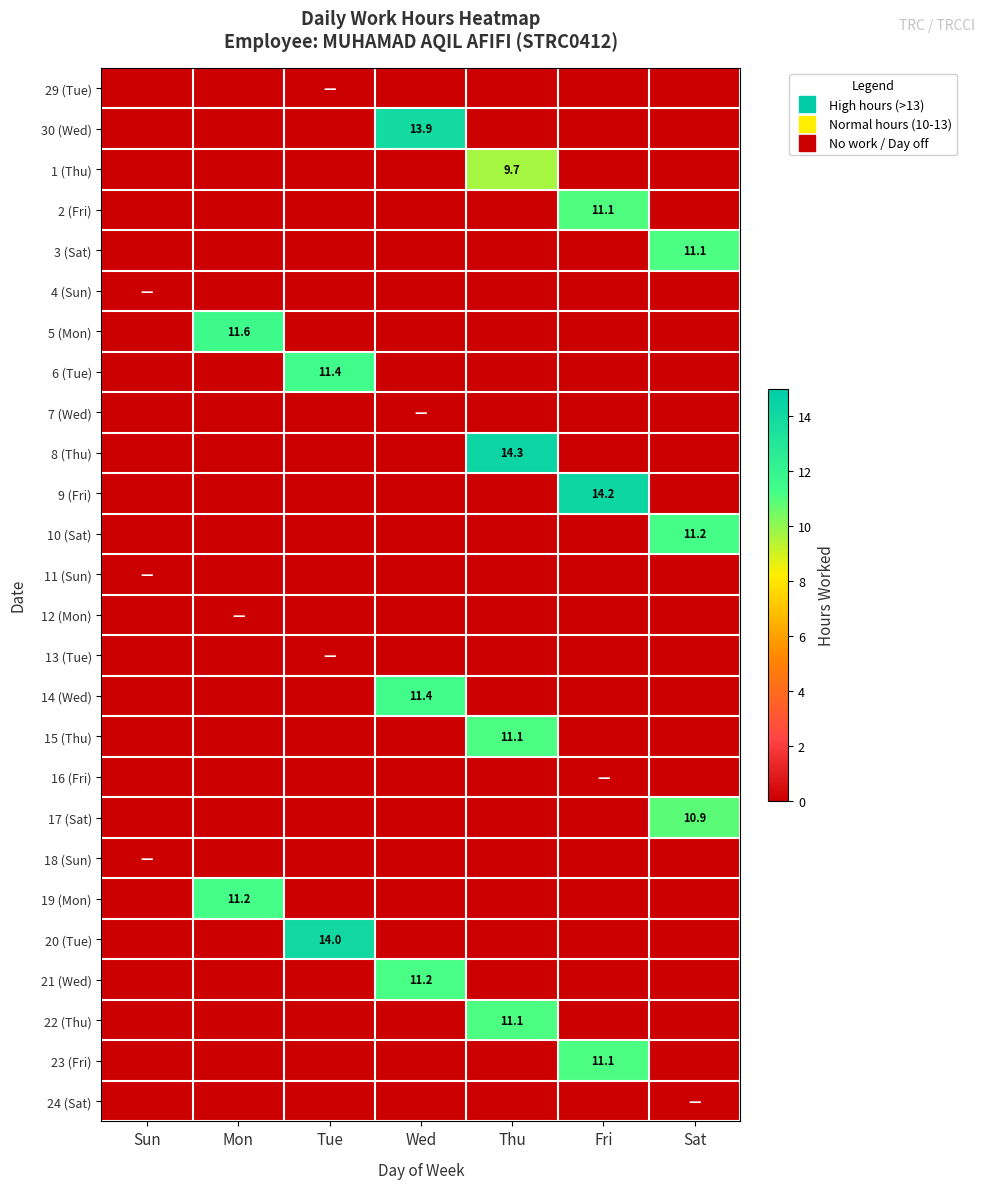

What is the maximum value shown in the chart?

14.3